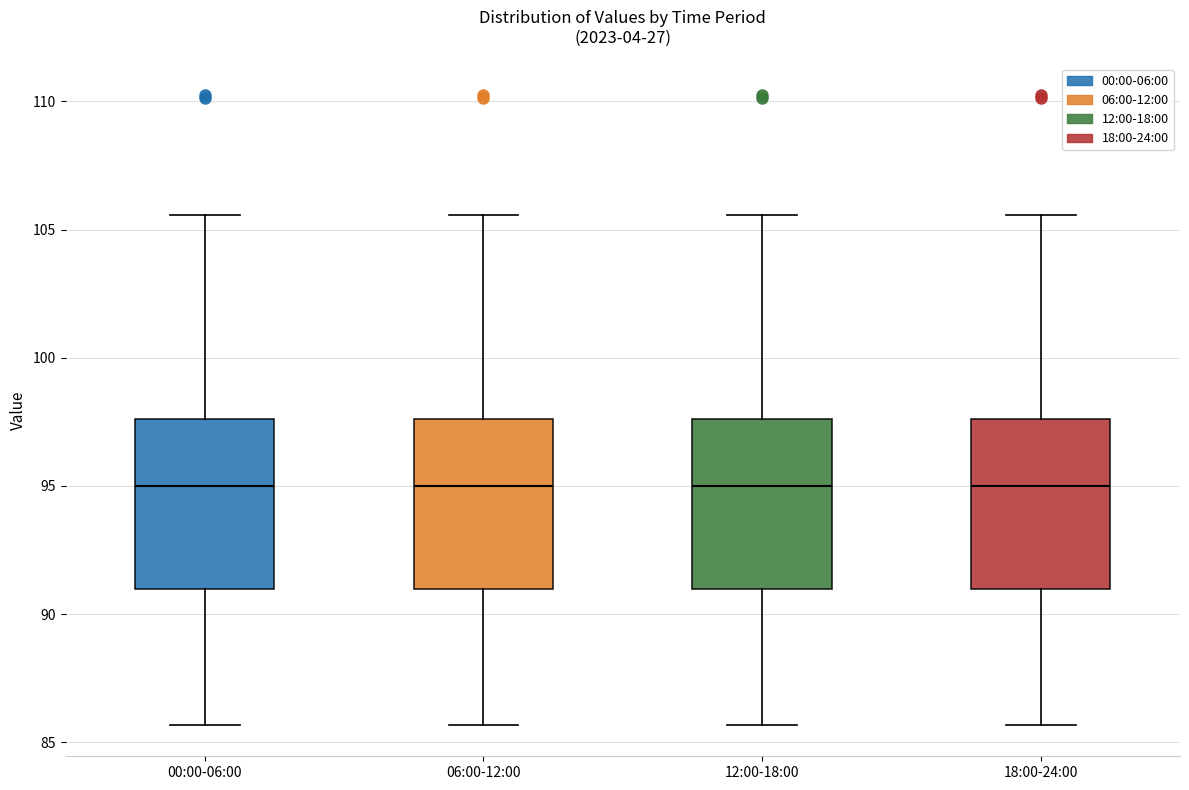

Reading left to right, read every box against the y-axis: the position of its median line, the range the box covers, and the ends of its whiskers. The values are not printed on the chart, so give them approximately, as read against the axis.

00:00-06:00: median 95.0, box 91.0 to 97.5, whiskers 85.5 to 105.5
06:00-12:00: median 95.0, box 91.0 to 97.5, whiskers 85.5 to 105.5
12:00-18:00: median 95.0, box 91.0 to 97.5, whiskers 85.5 to 105.5
18:00-24:00: median 95.0, box 91.0 to 97.5, whiskers 85.5 to 105.5